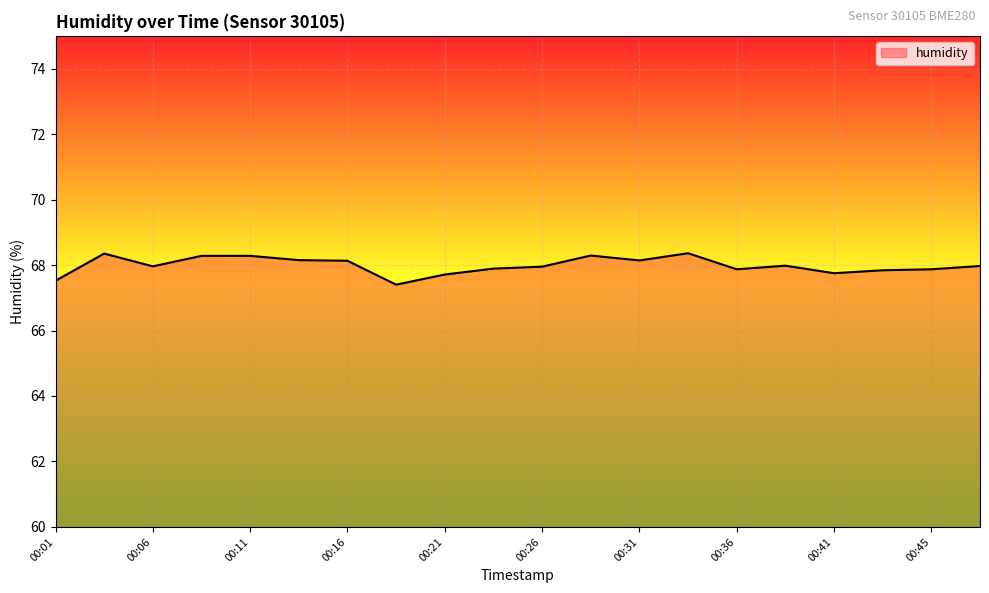

What is the greatest value displayed?

68.4